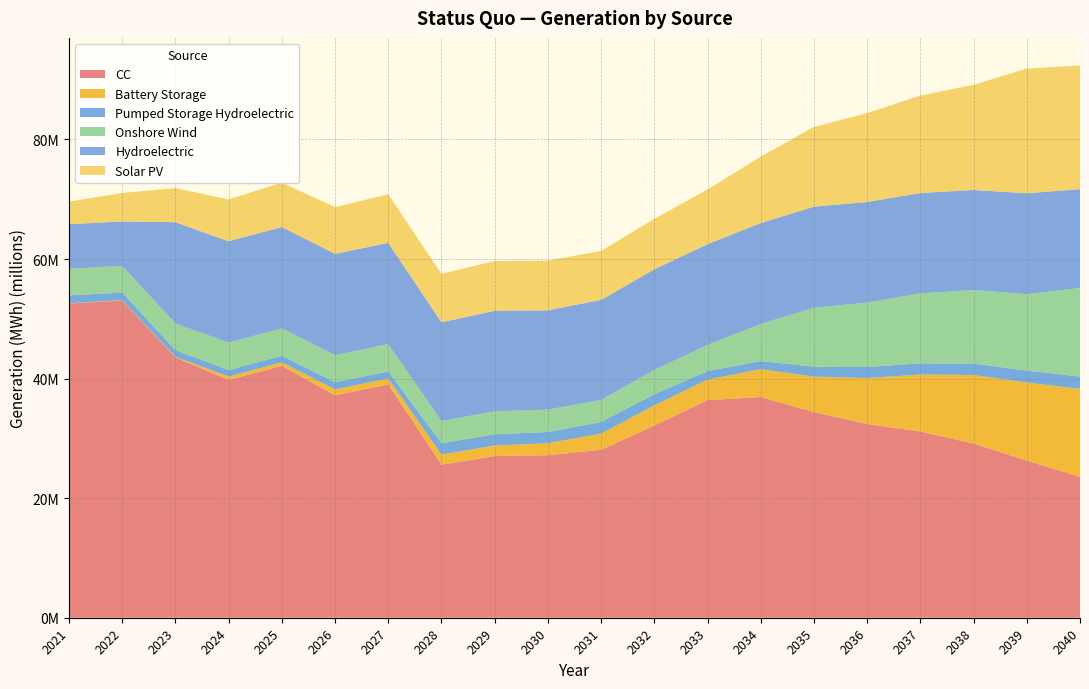

Reading left to right, transcribe all the data shown in this chart.

CC: 52563793.1	53047134.8	43544856.2	39777478.1	42133164.7	37219855.9	39019869.5	25609606.0	27051107.8	27187229.4	28093328.8	32150987.0	36402206.3	36912774.1	34409201.2	32395504.9	31143210.4	29138536.9	26270039.9	23571662.0
Battery Storage: 30369.8	63465.6	86115.3	559479.9	583613.1	968259.6	988780.1	1680244.7	1745283.3	2003657.2	2698287.1	3370701.2	3418370.6	4665632.7	5923849.8	7692960.3	9534527.0	11460328.8	13068895.0	14710141.3
Pumped Storage Hydroelectric: 1321253.6	1266275.8	1119821.8	1093891.3	1089806.7	1191026.2	1186185.5	1892909.9	1884950.3	1878191.6	1955069.0	1859874.3	1441072.5	1349146.8	1651884.2	1839718.7	1875658.7	1899837.9	2010117.8	2042147.3
Onshore Wind: 4456413.5	4456413.5	4456413.5	4594882.8	4594882.8	4543505.4	4556776.8	3714257.5	3836030.3	3741317.2	3671009.4	4055152.9	4354184.3	6202868.4	9865529.5	10771812.8	11689475.4	12300914.6	12777318.5	14818705.1
Hydroelectric: 7448960.9	7448960.9	16942111.6	16941428.3	16941428.3	16941428.3	16941428.3	16513598.6	16812612.5	16613926.9	16742497.4	16853171.3	16859653.7	16881203.3	16906151.8	16831577.9	16795258.9	16741971.8	16874028.8	16530715.7
Solar PV: 3785292.4	4765851.7	5717126.4	6997689.5	7435269.0	7804108.8	8129586.6	8110384.7	8328657.6	8303980.7	8192369.5	8433103.1	9152237.8	11113382.8	13331896.6	14875732.7	16304190.8	17593303.7	20849430.7	20690866.0